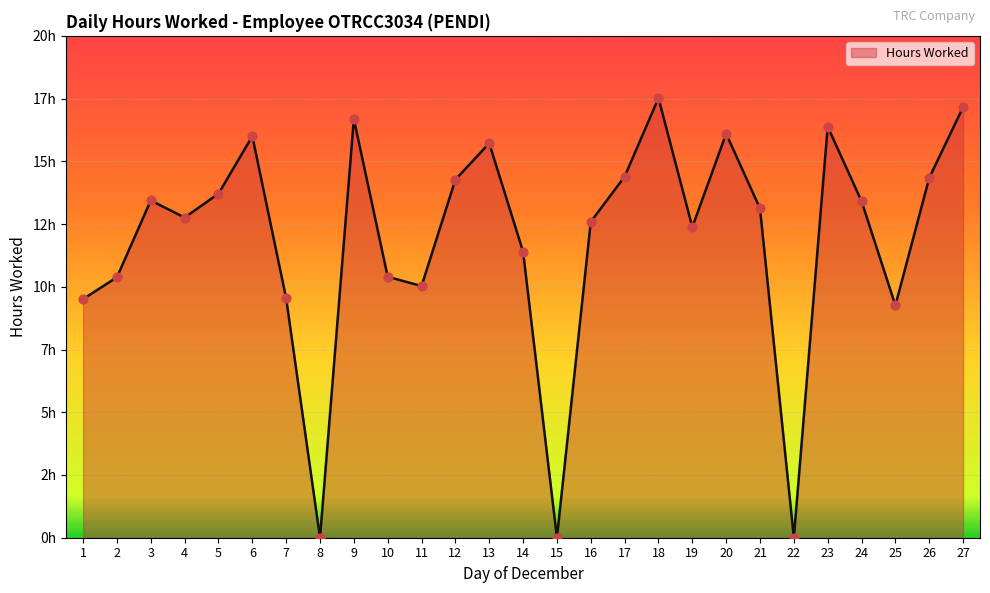

Between 22 and 18, which is larger?

18